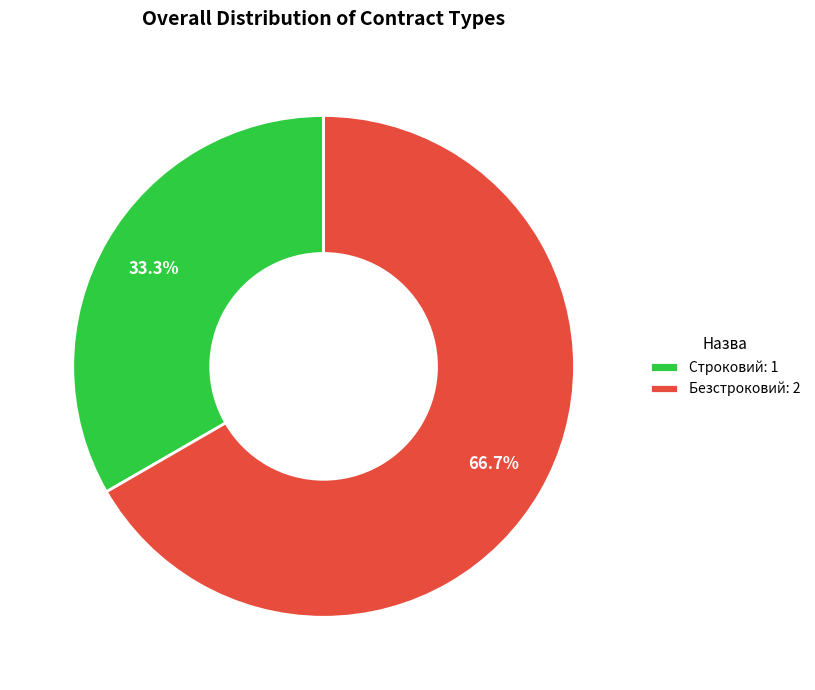

True or false: Безстроковий accounts for 81% of the total.

False